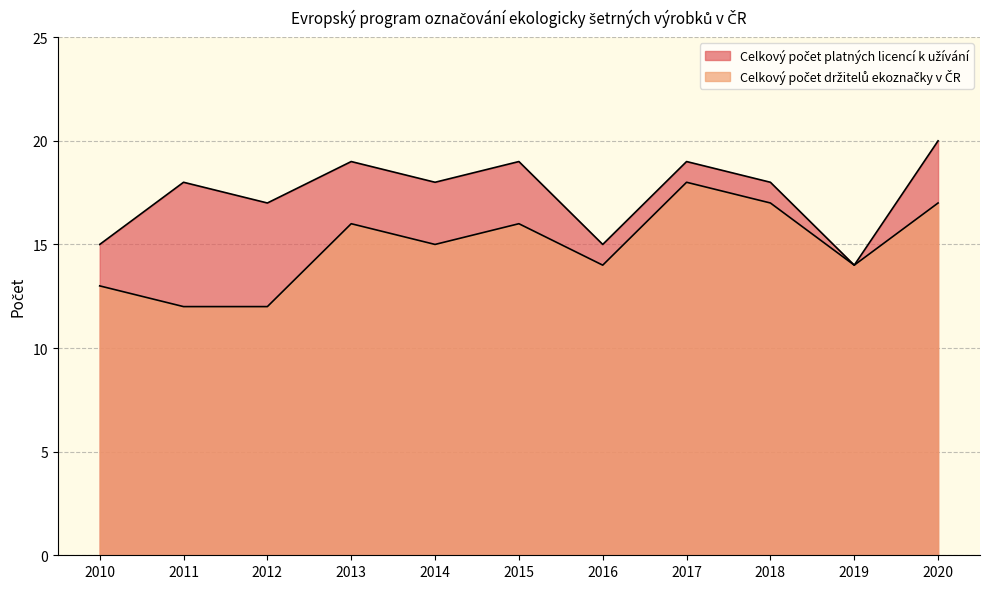

What is the difference between the second highest and minimum values in the Celkový počet držitelů ekoznačky v ČR series?

5